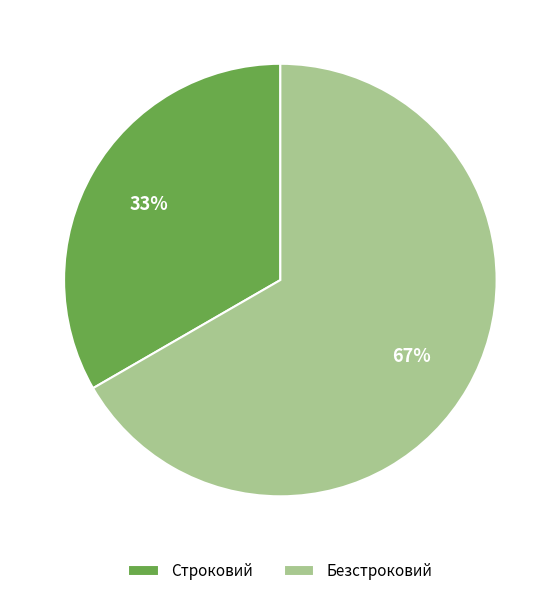

Which has a higher value, Строковий or Безстроковий?

Безстроковий